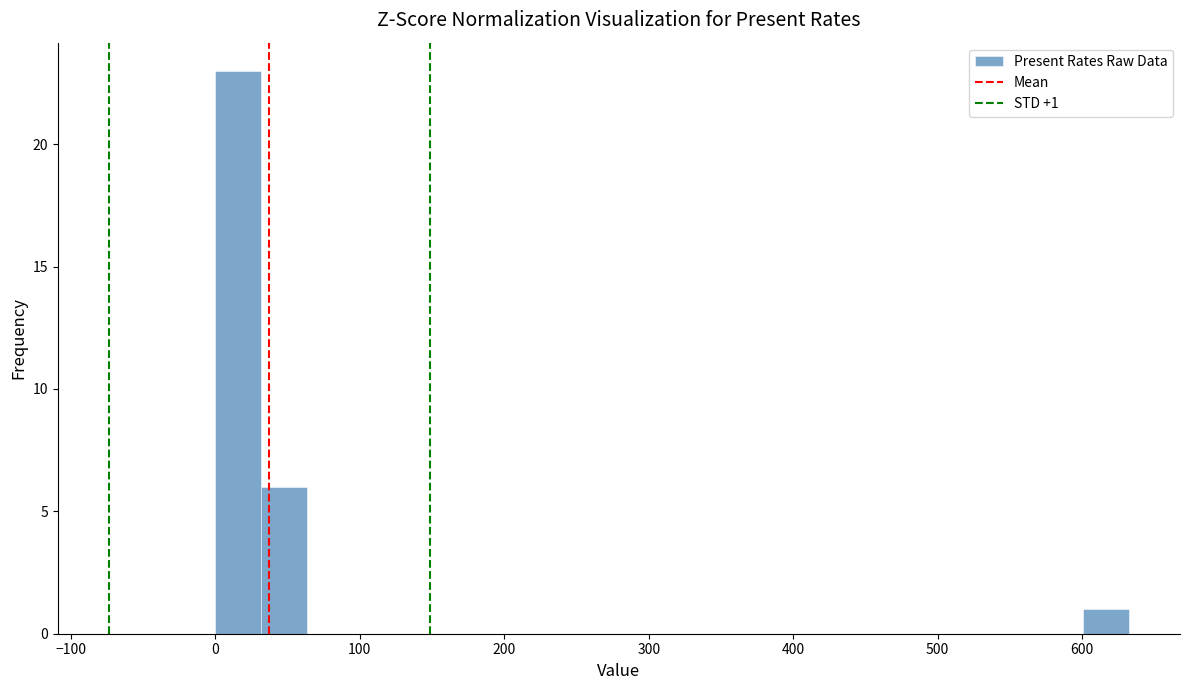

Read against the x-axis, roughly where is the centre of the tallest bar?

20